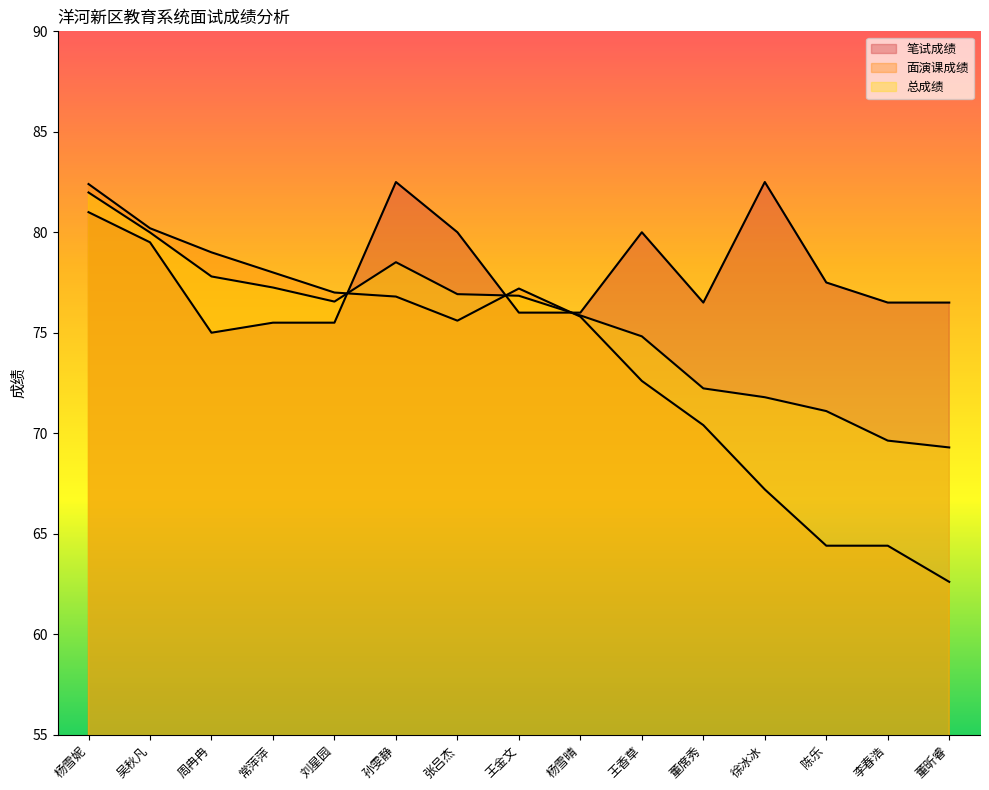

What is the label of the 10th point from the right?

孙雯静